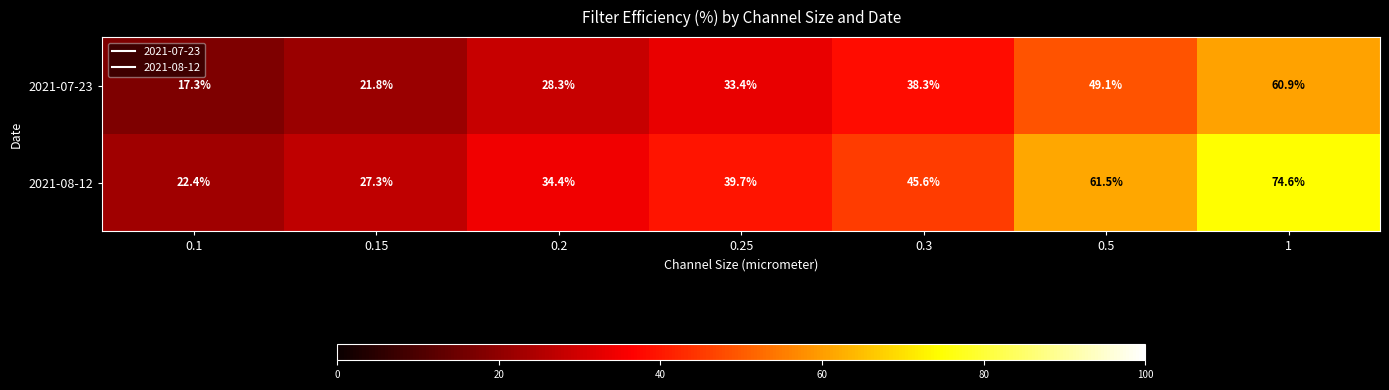

At which category is the sum across all series the highest?

1